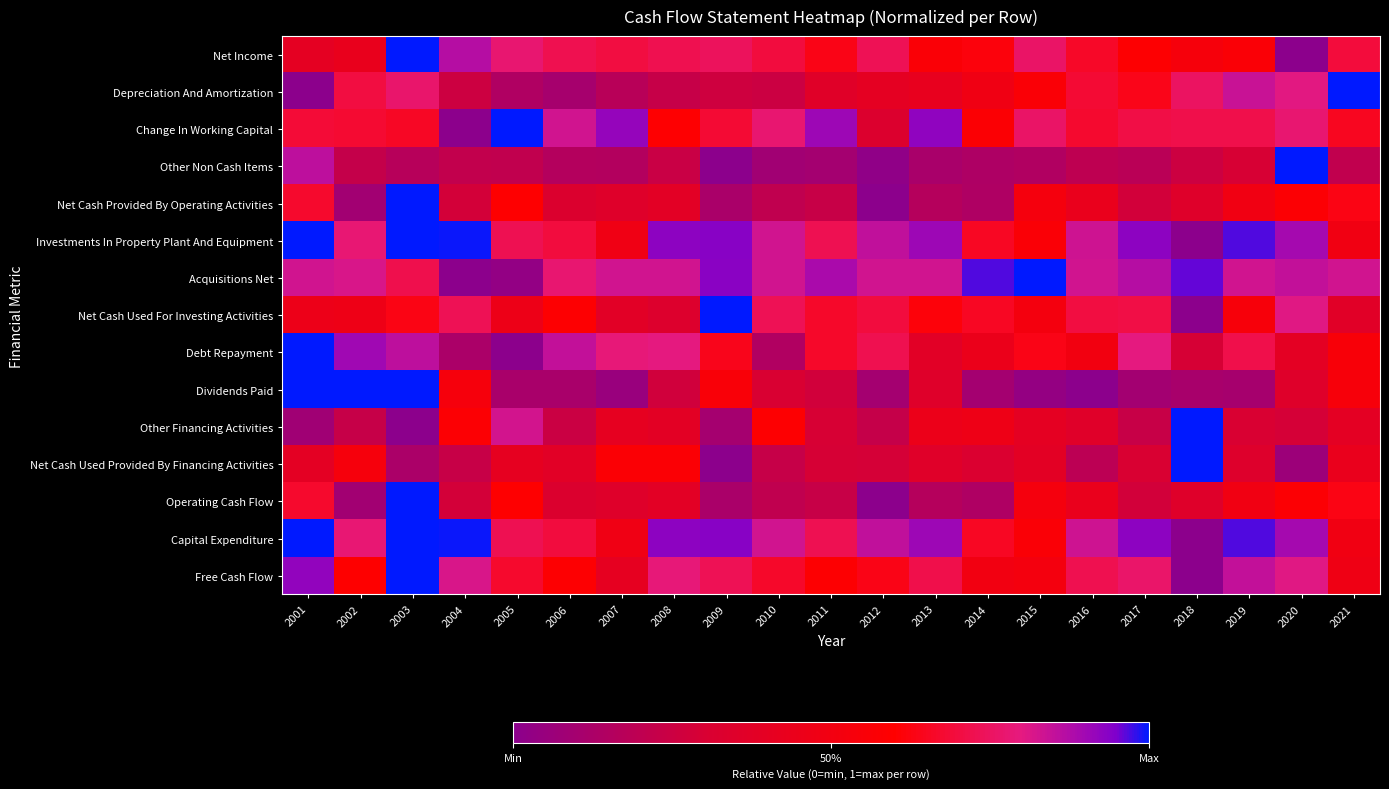

What is the spread (max minus min) of values at 2004?

1.0